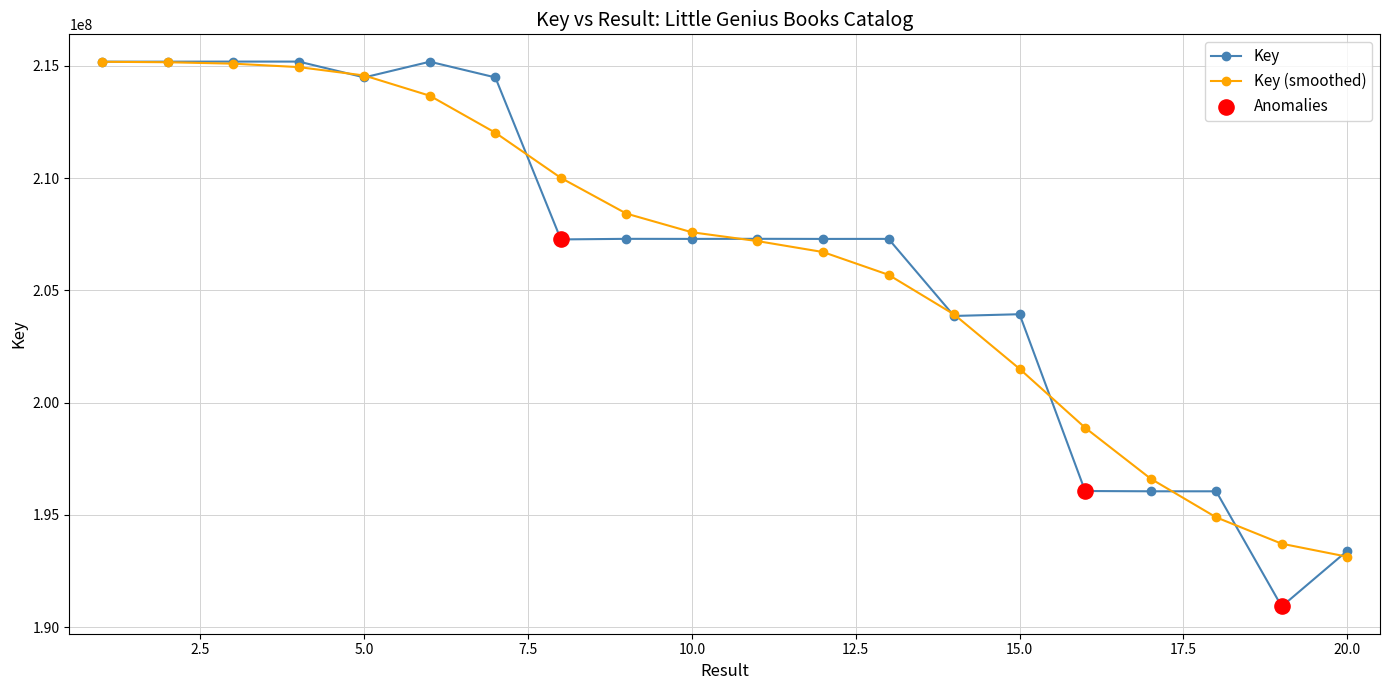

Which series has the largest range (max minus min)?

Key